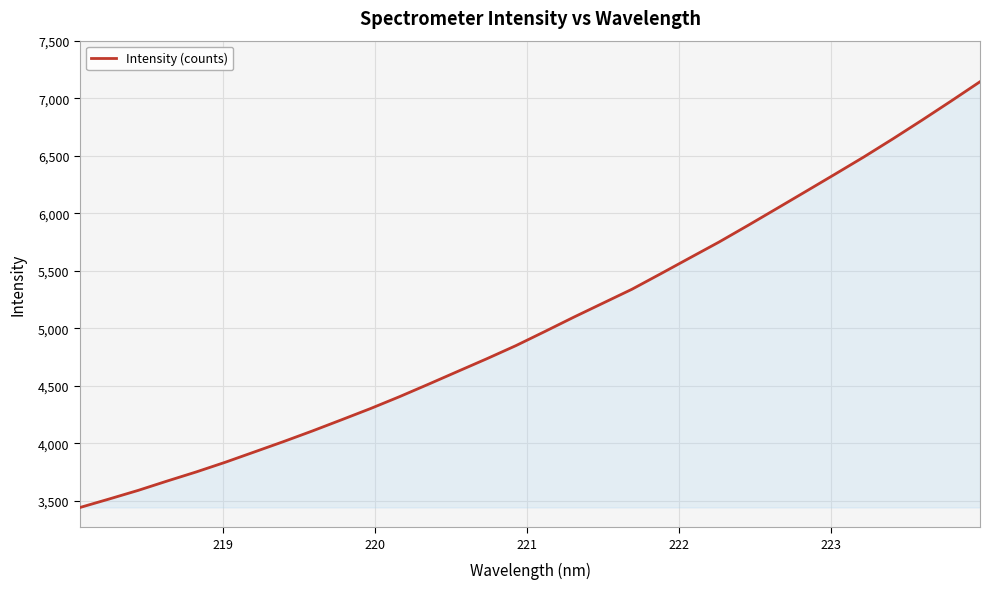

What is the greatest value displayed?

7144.8